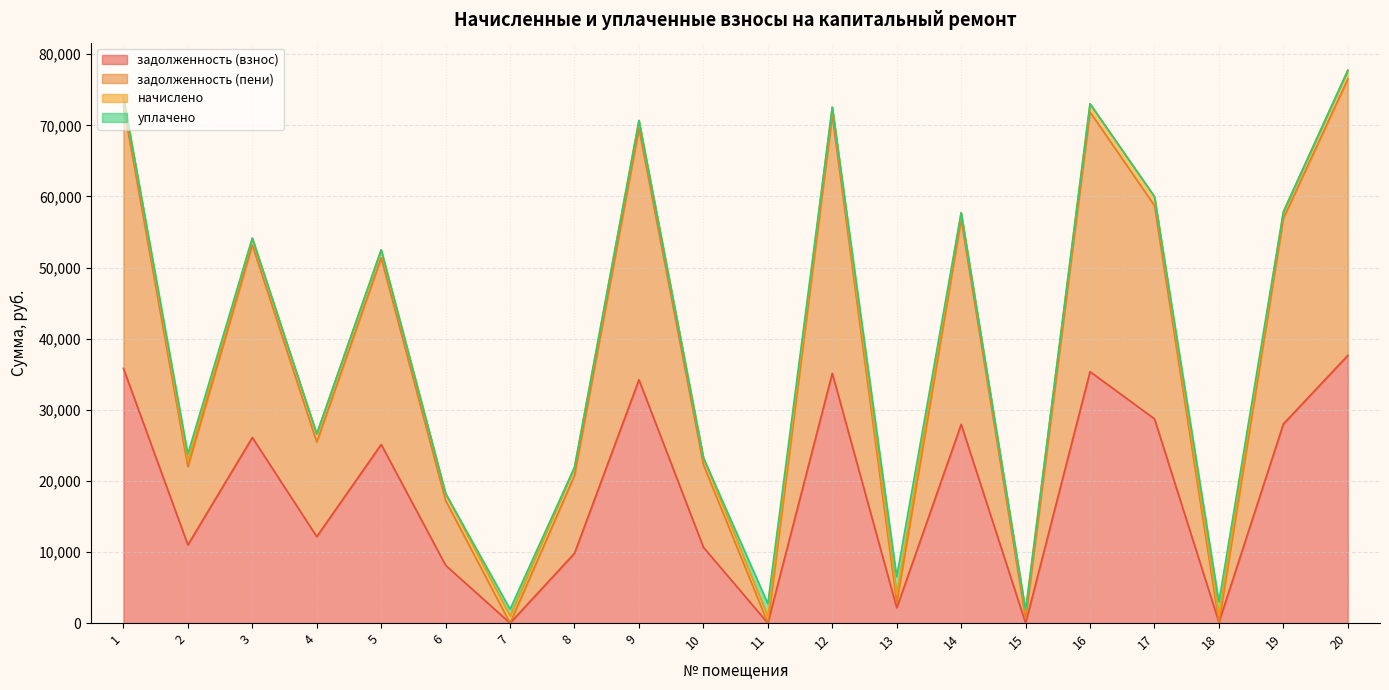

How many positive values does the задолженность (взнос) series have?

17